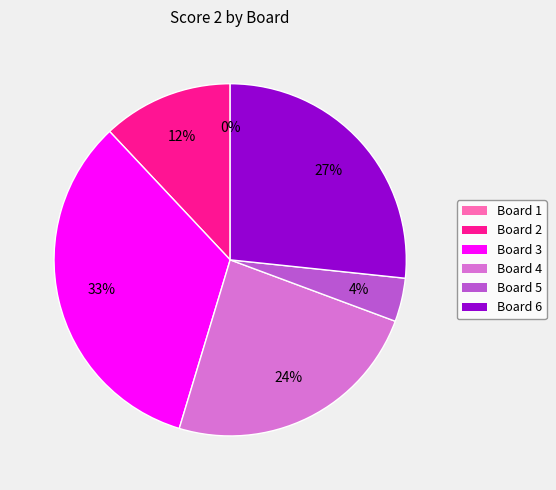

To the nearest percent, what is the average slice percentage?

17%